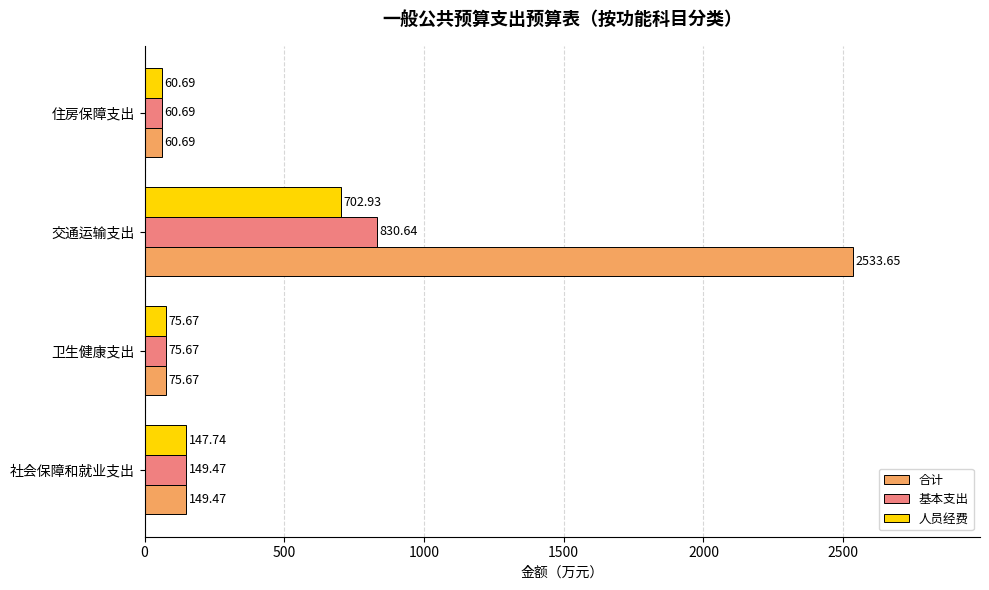

At which category is the sum across all series the highest?

交通运输支出